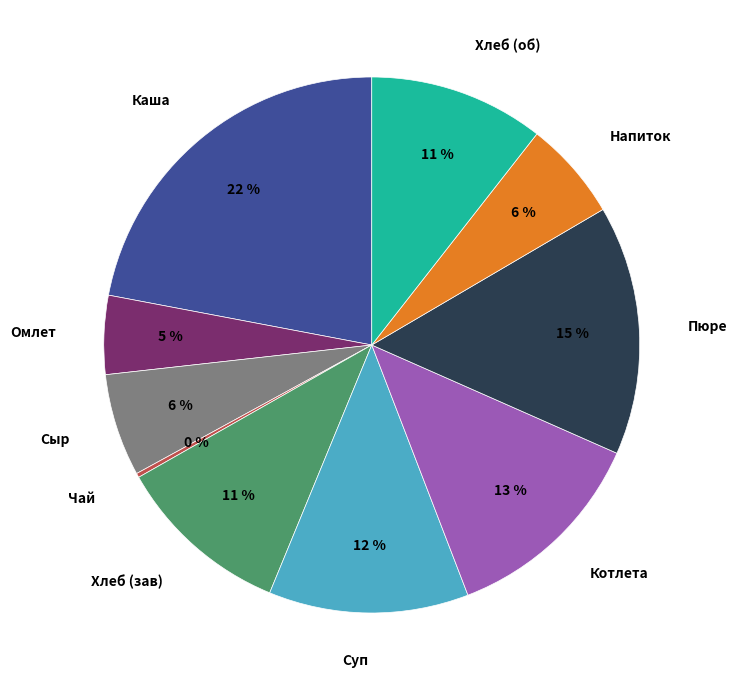

What is the largest slice in the pie chart?

Каша